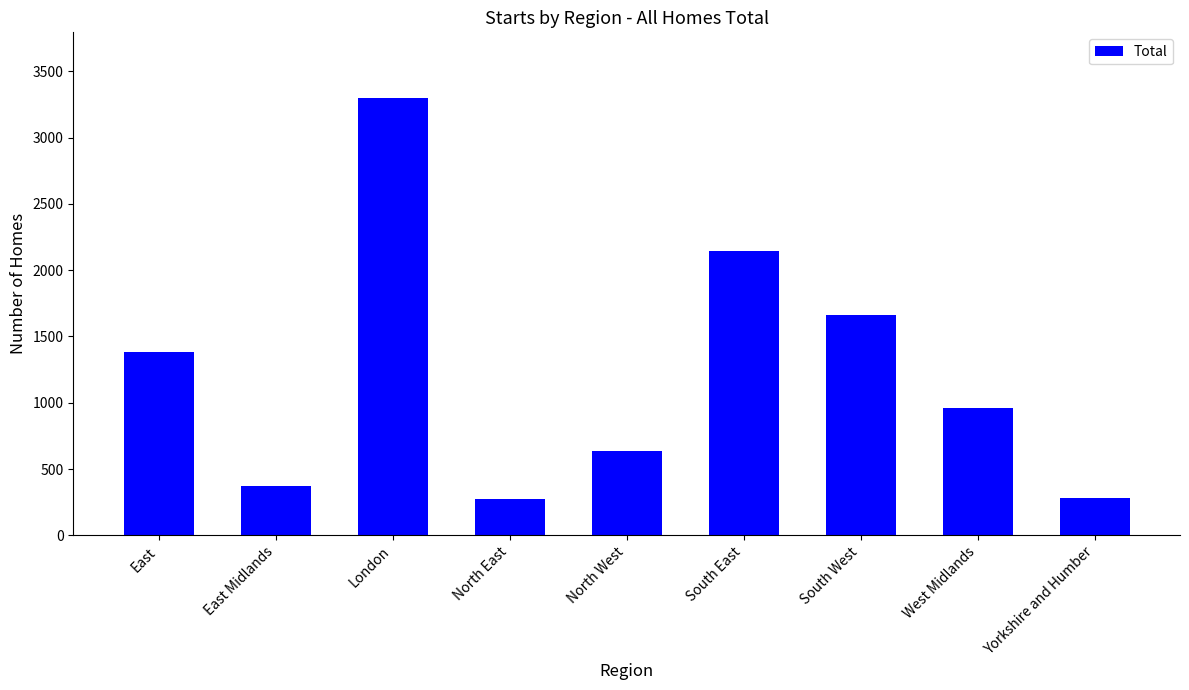

What is the maximum value shown in the chart?

3299